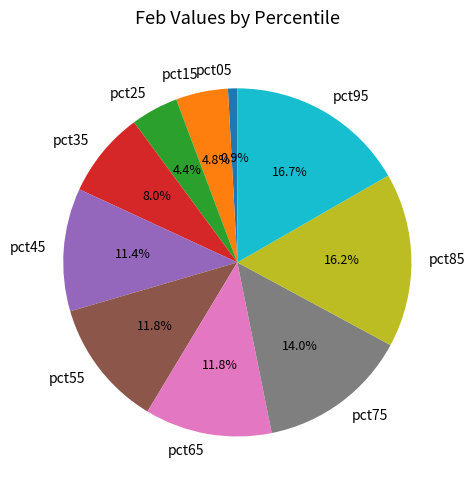

Which slice is the largest?

pct95